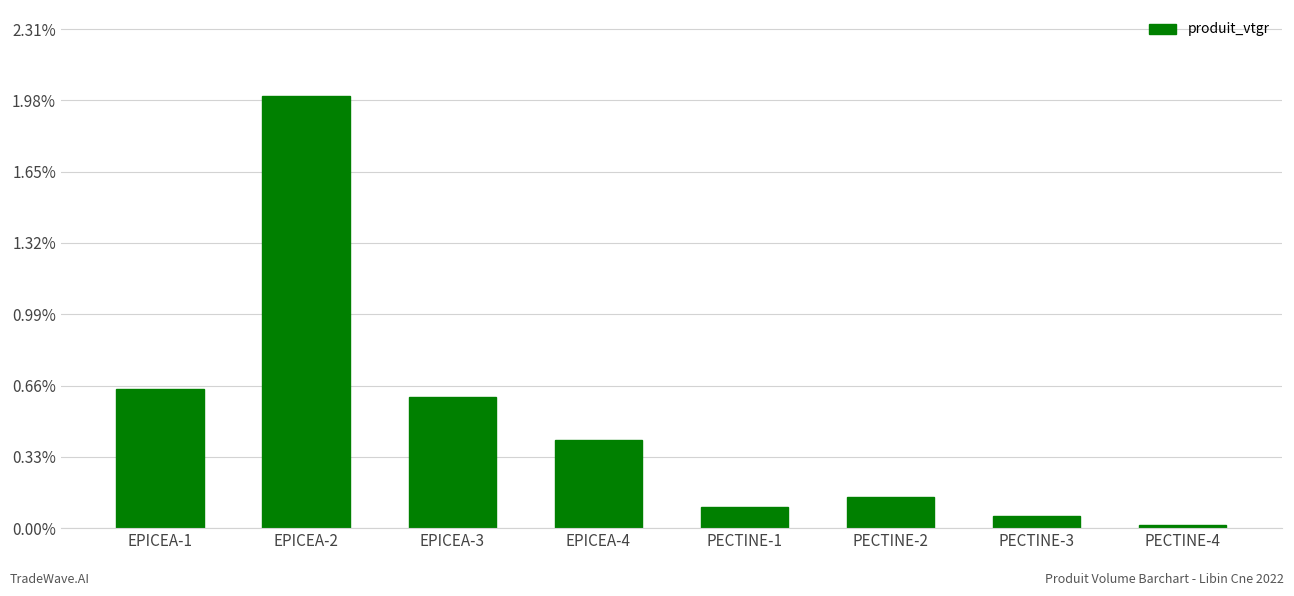

What is the ratio of the value at PECTINE-3 to the value at PECTINE-1?

0.5